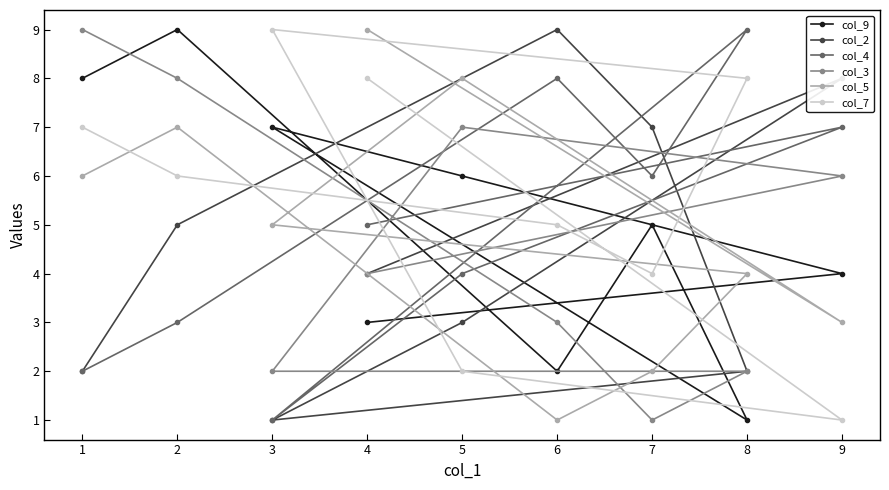

What is the value of the col_5 point at the 9th from the left?

3